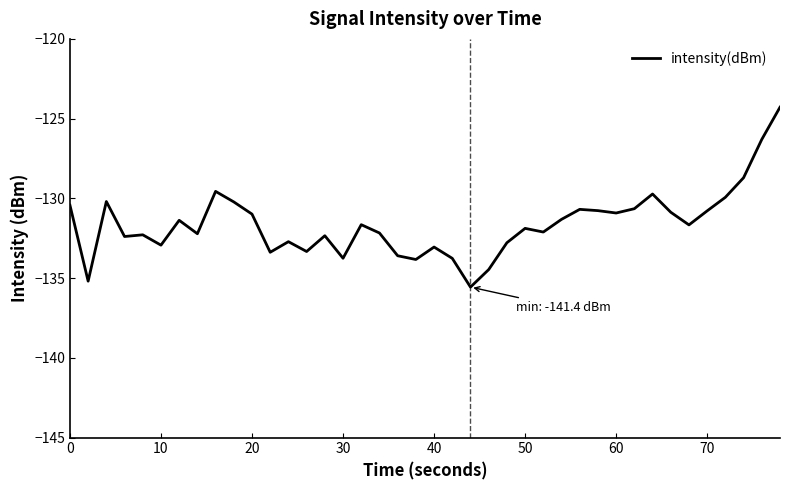

What is the average value?

-131.6